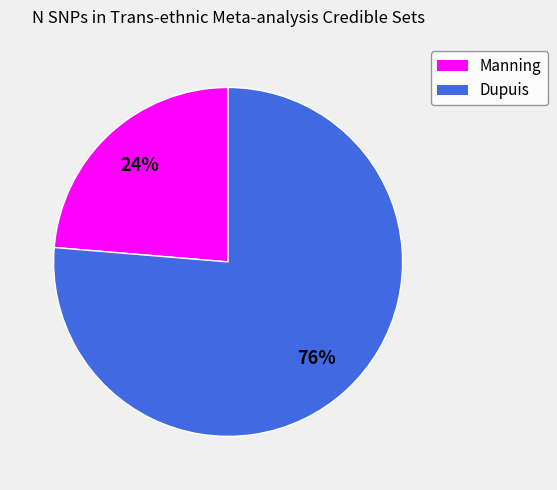

Is there a majority slice in this chart?

Yes